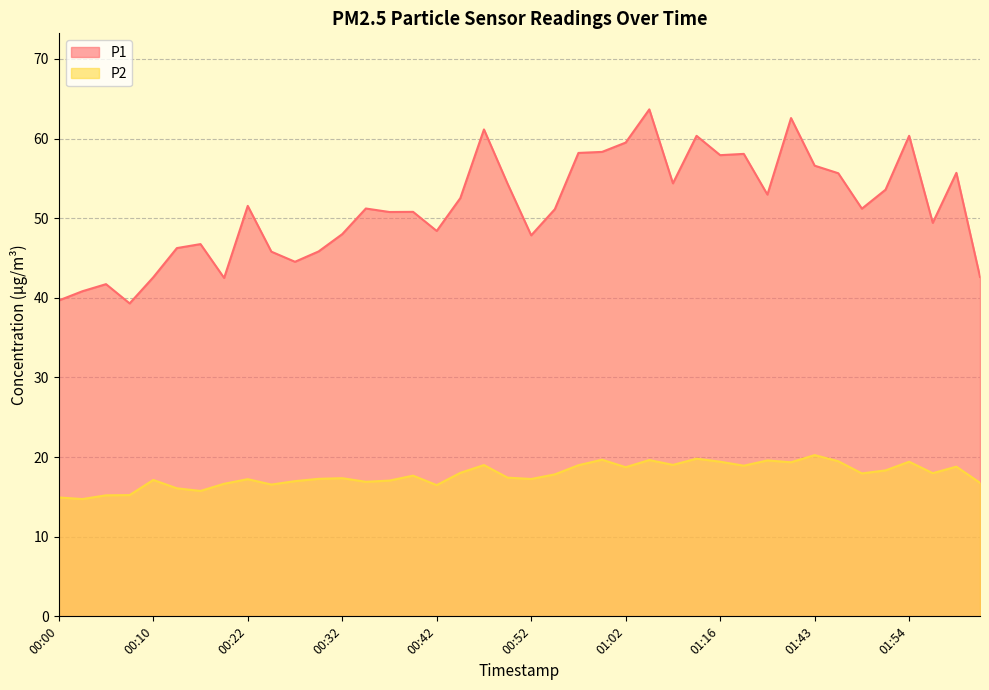

Does the chart display data point markers on the line(s)?

No